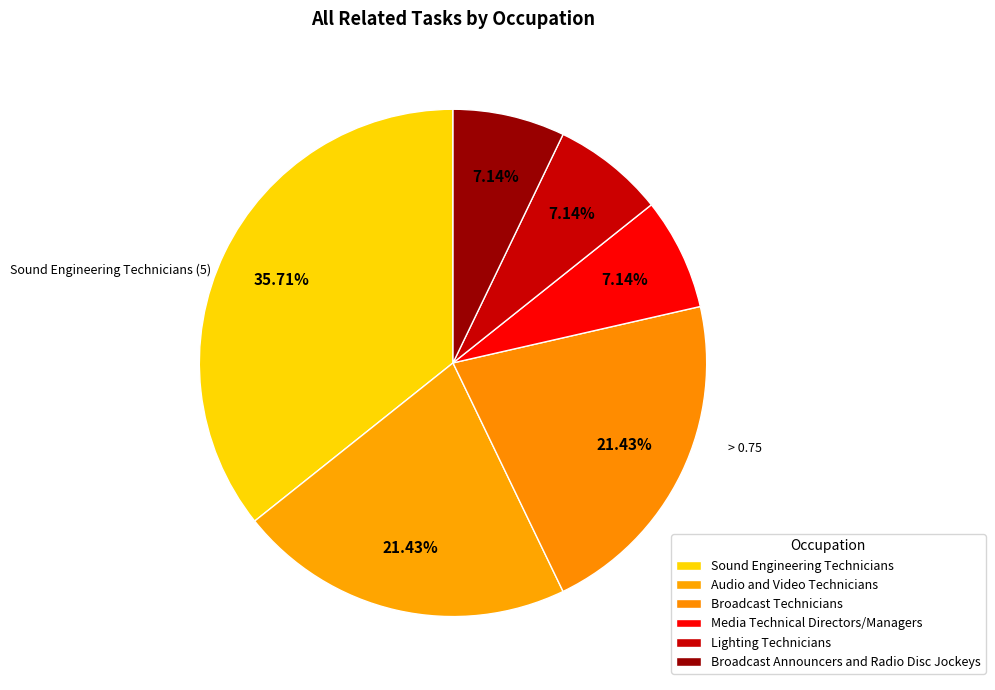

Which category has the biggest portion of the pie?

Sound Engineering Technicians